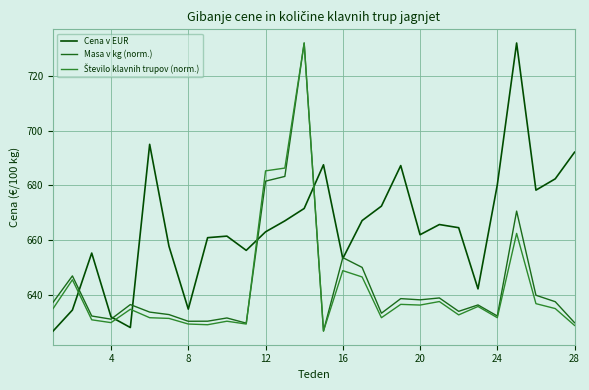

Which series has the largest total across all categories?

Cena v EUR